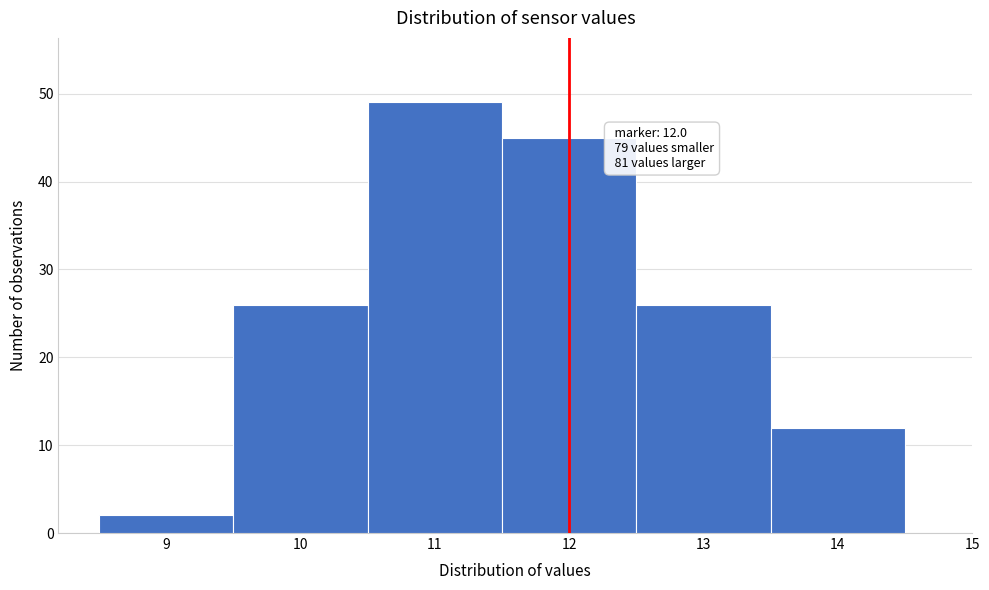

Over which range of the x-axis is the bar tallest?

10.5 to 11.5